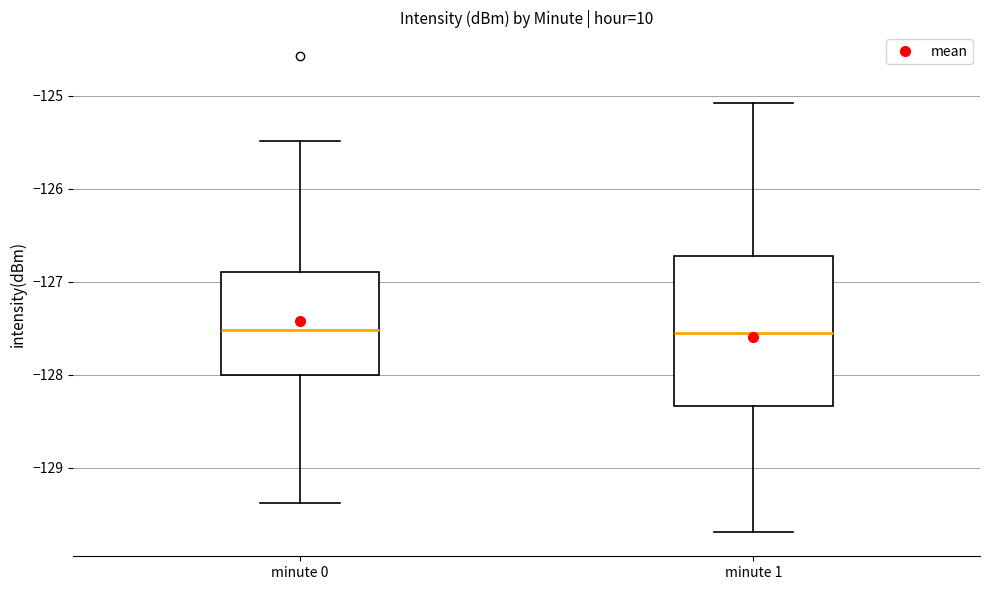

Reading left to right, read every box against the y-axis: the position of its median line, the range the box covers, and the ends of its whiskers. The values are not printed on the chart, so give them approximately, as read against the axis.

minute 0: median -127.5, box -128.0 to -126.9, whiskers -129.4 to -125.5
minute 1: median -127.5, box -128.3 to -126.7, whiskers -129.7 to -125.1